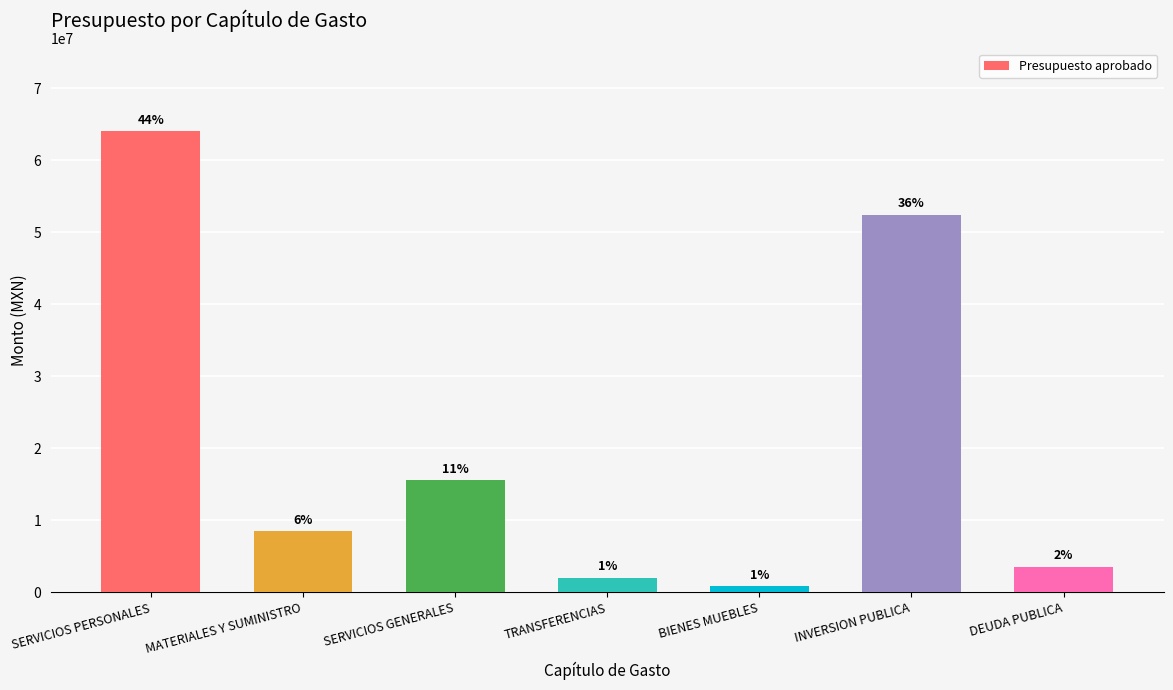

What is the greatest value displayed?

64050141.8